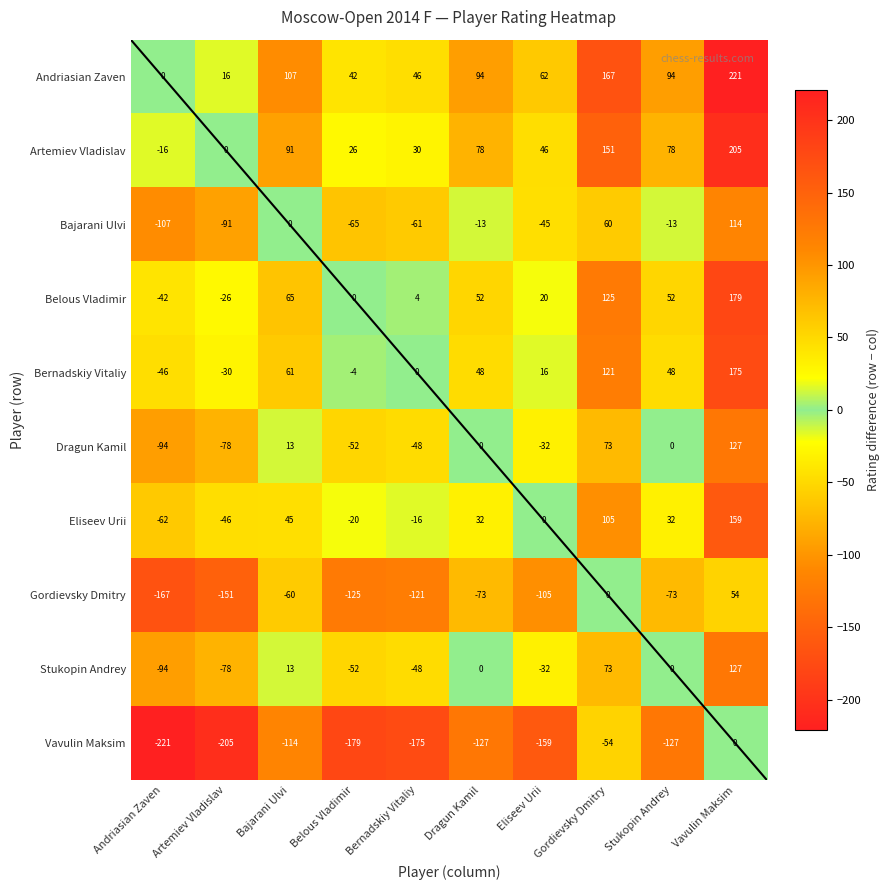

What is the spread (max minus min) of values at Stukopin Andrey?

221